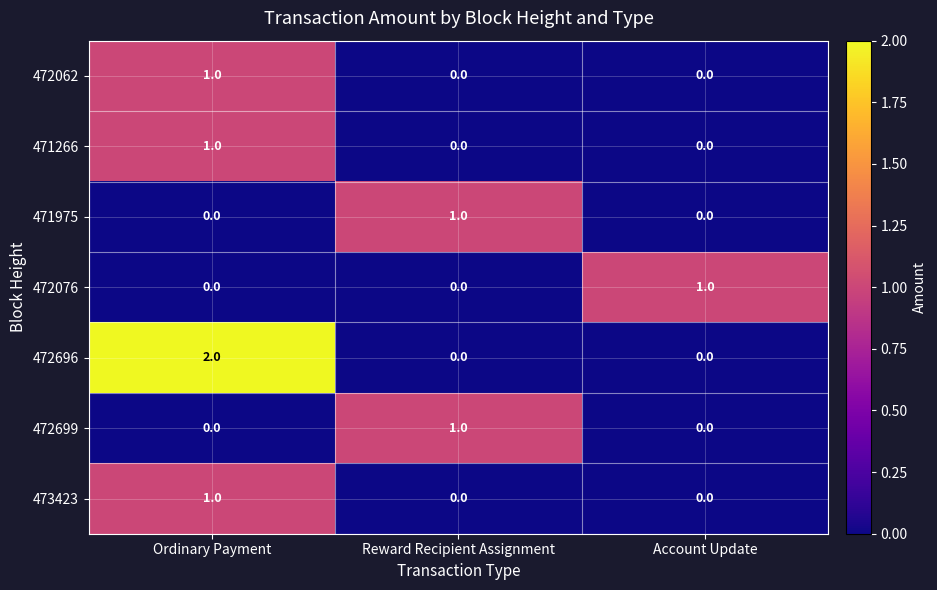

Between Ordinary Payment and Account Update, which series saw the biggest shift?

472696